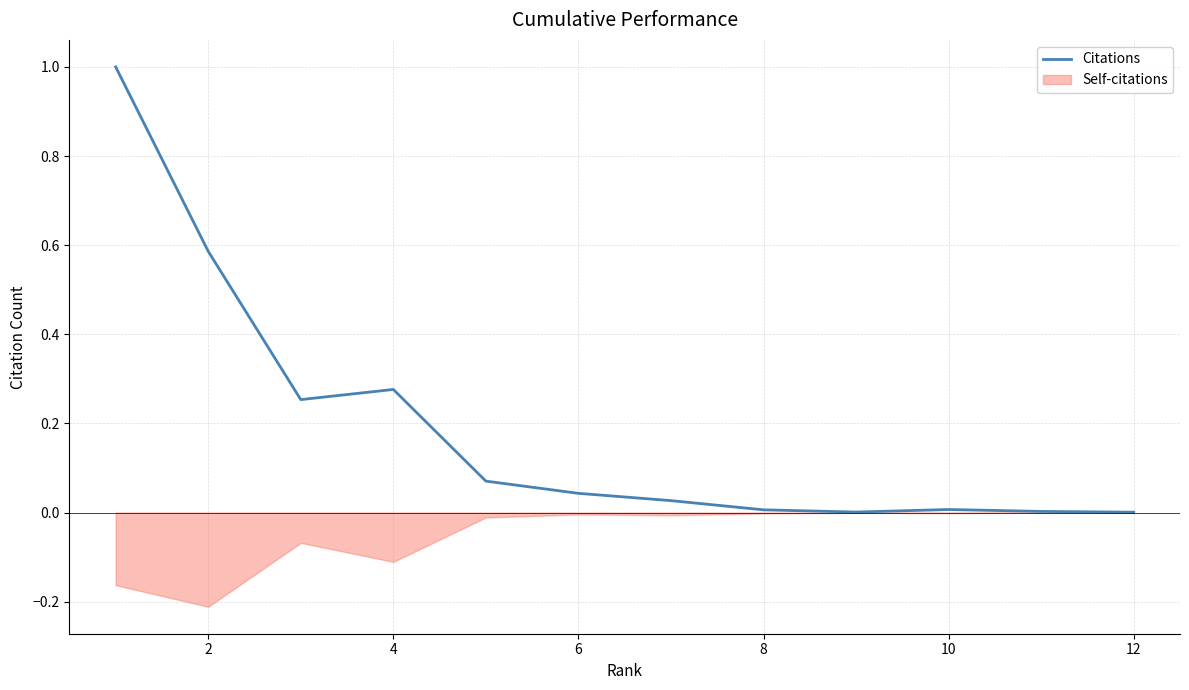

Which has a higher value, 8 or 4?

4